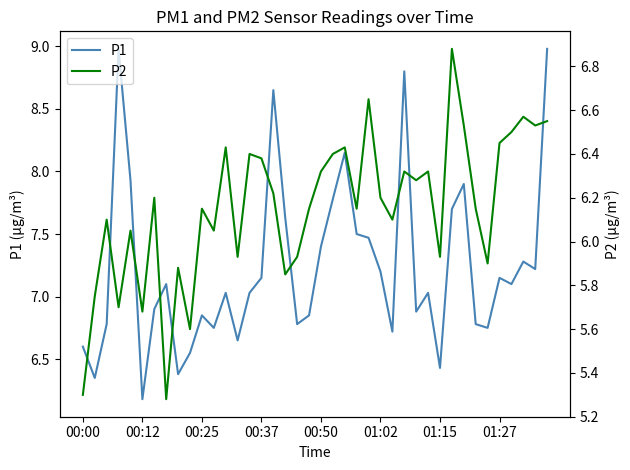

What is the highest value of the P1 series?

9.0